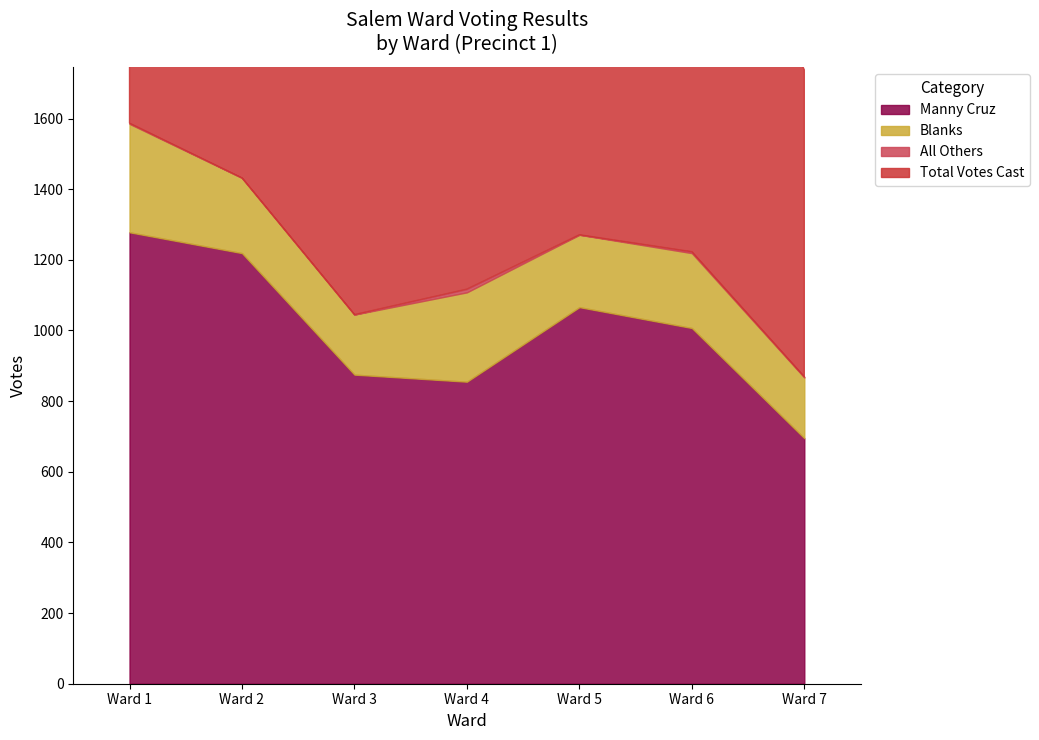

What is the average value of the All Others series?

2